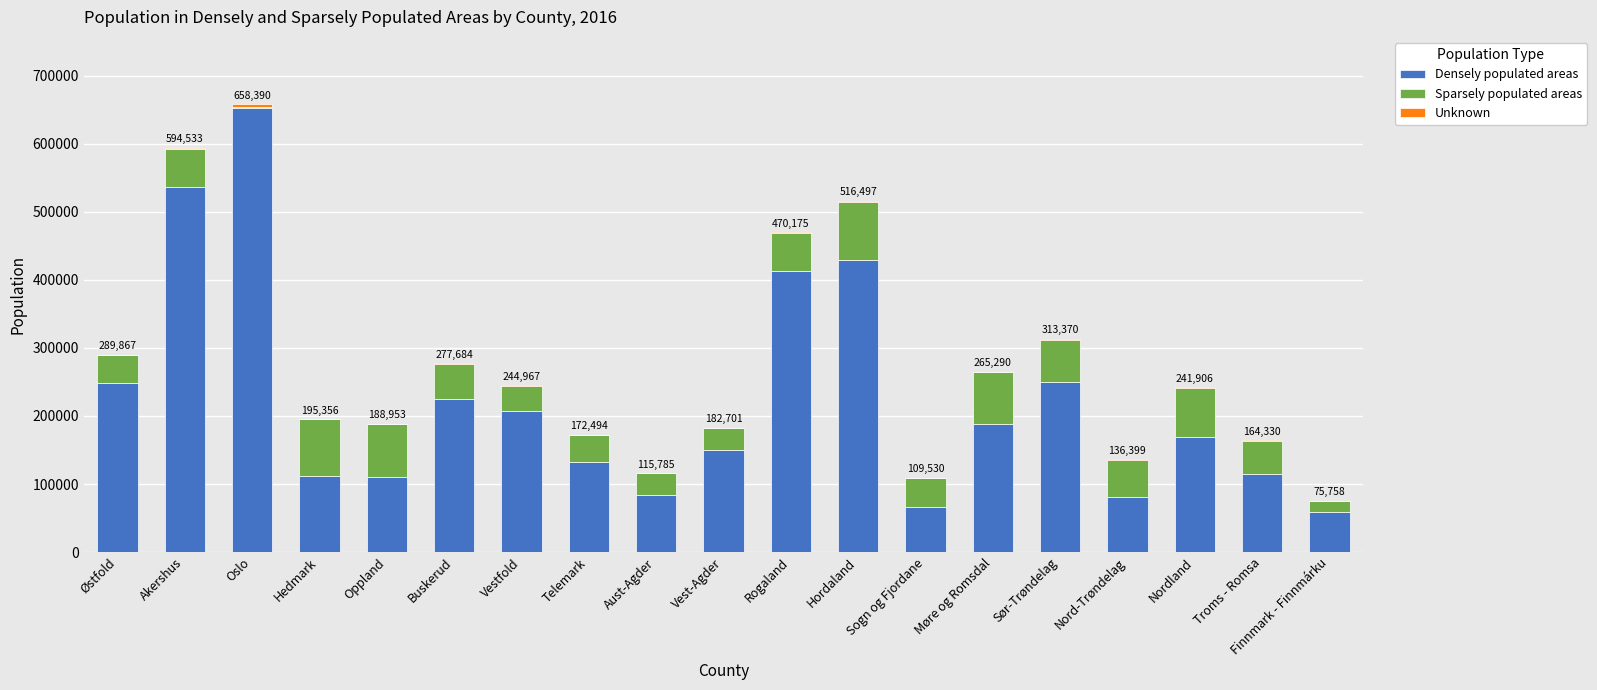

What is the sum of all Densely populated areas values?

4229849